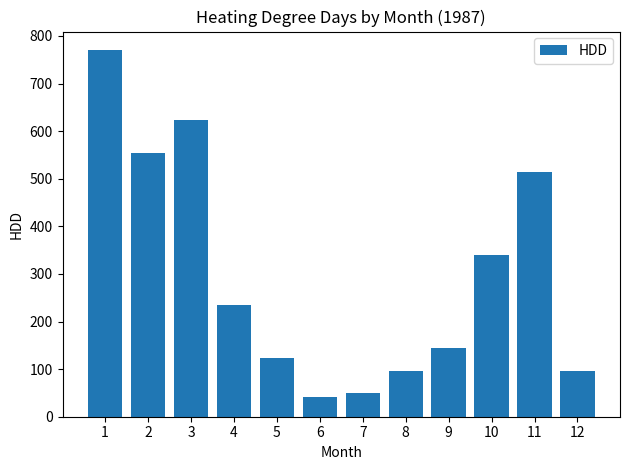

How many bars are there in total?

12